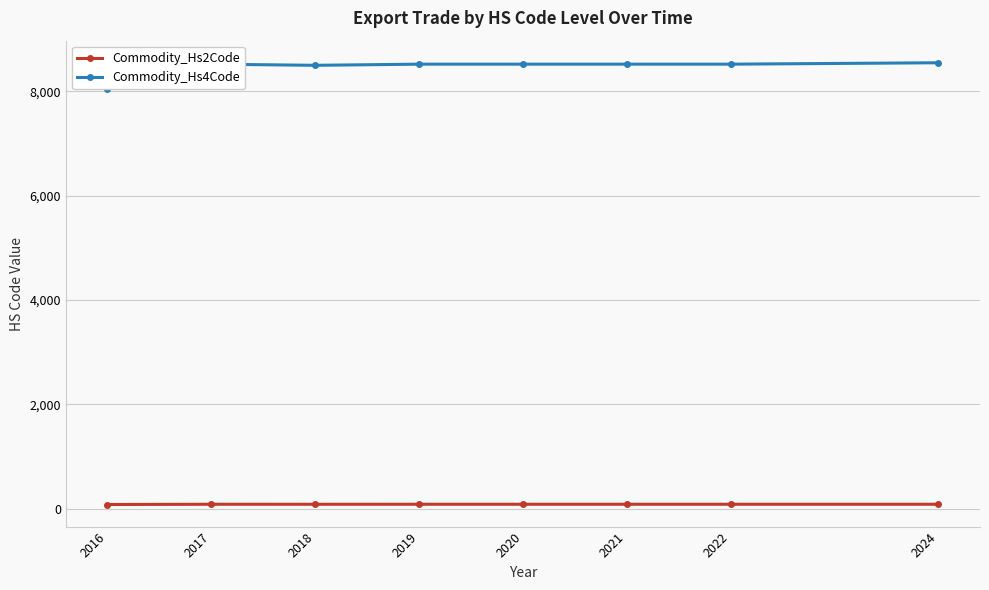

At which category is the sum across all series the highest?

2024